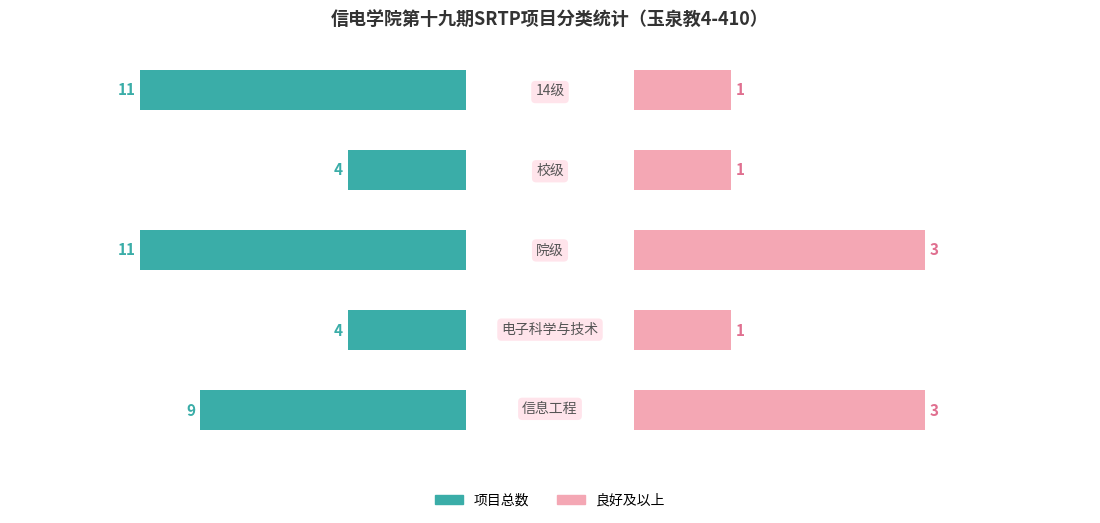

How many values in the 项目总数 series are below 9?

2